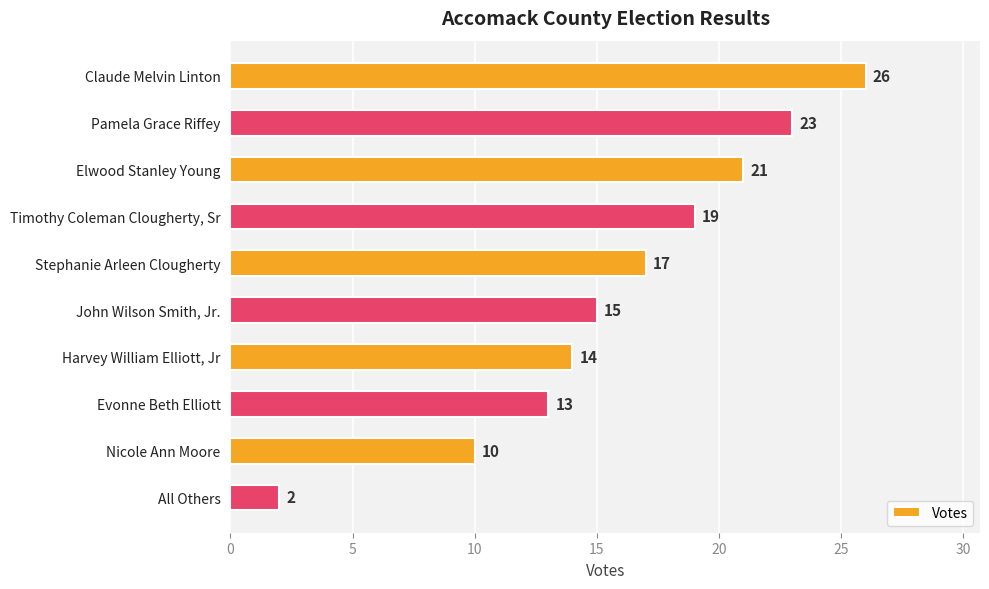

How many bars are there in total?

10